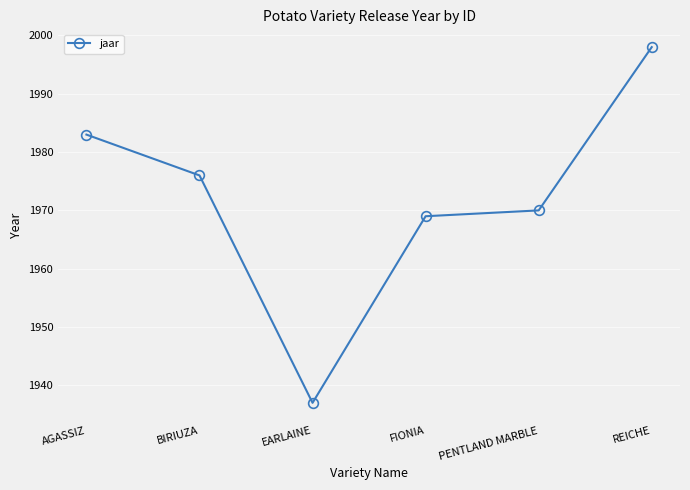

How many series are shown in this chart?

1